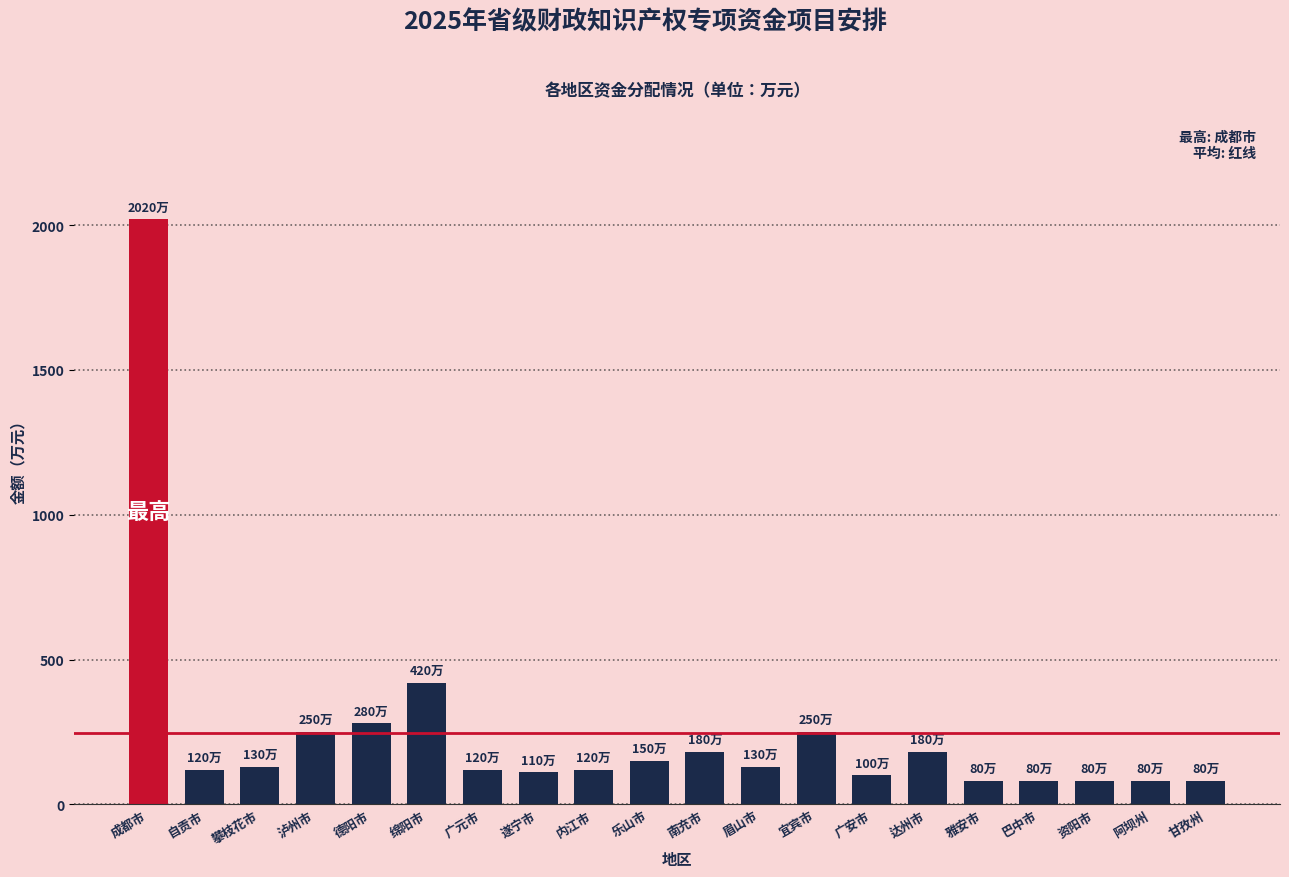

True or false: the data shows 2020 at 成都市.

True